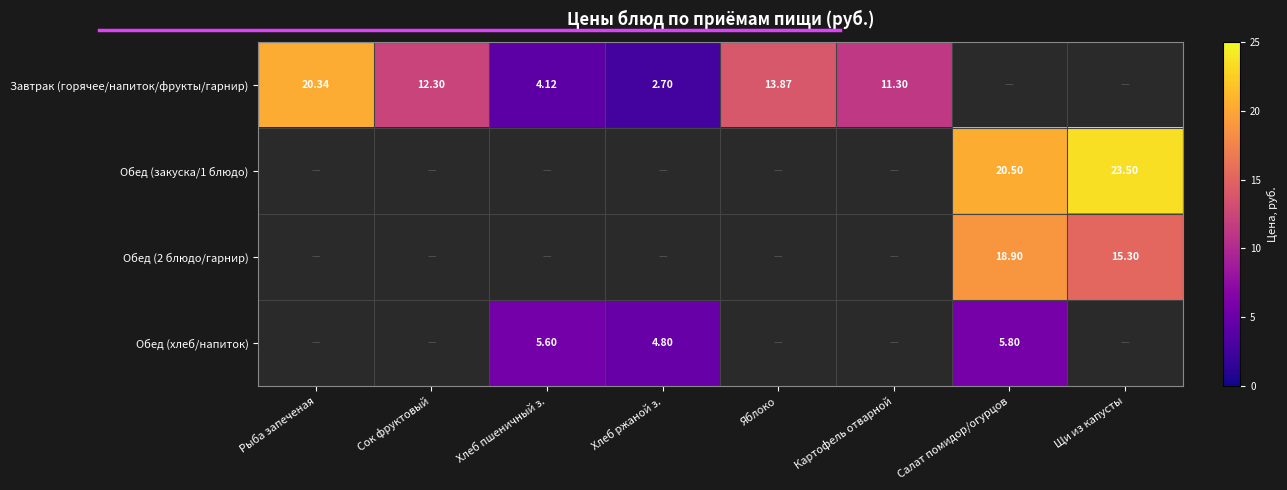

Count the number of categories in the chart.

8